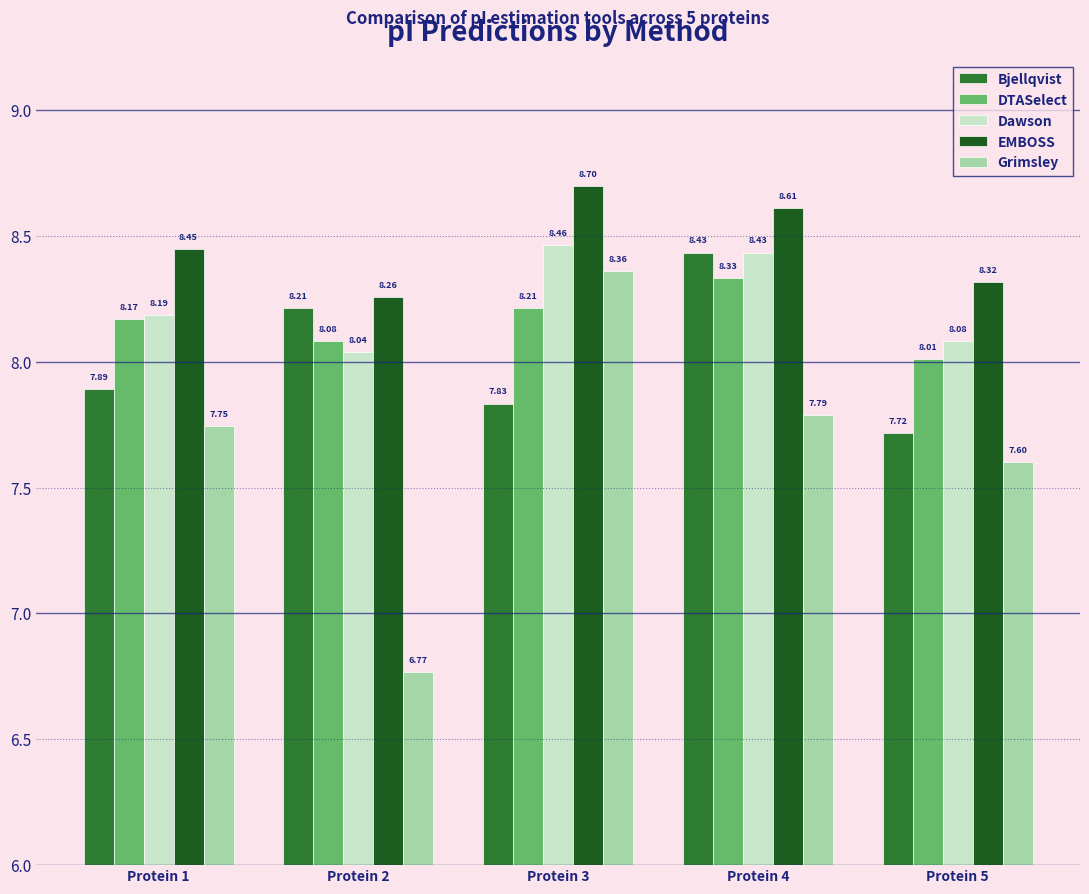

What is the difference between the highest and lowest values at Protein 1?

0.7